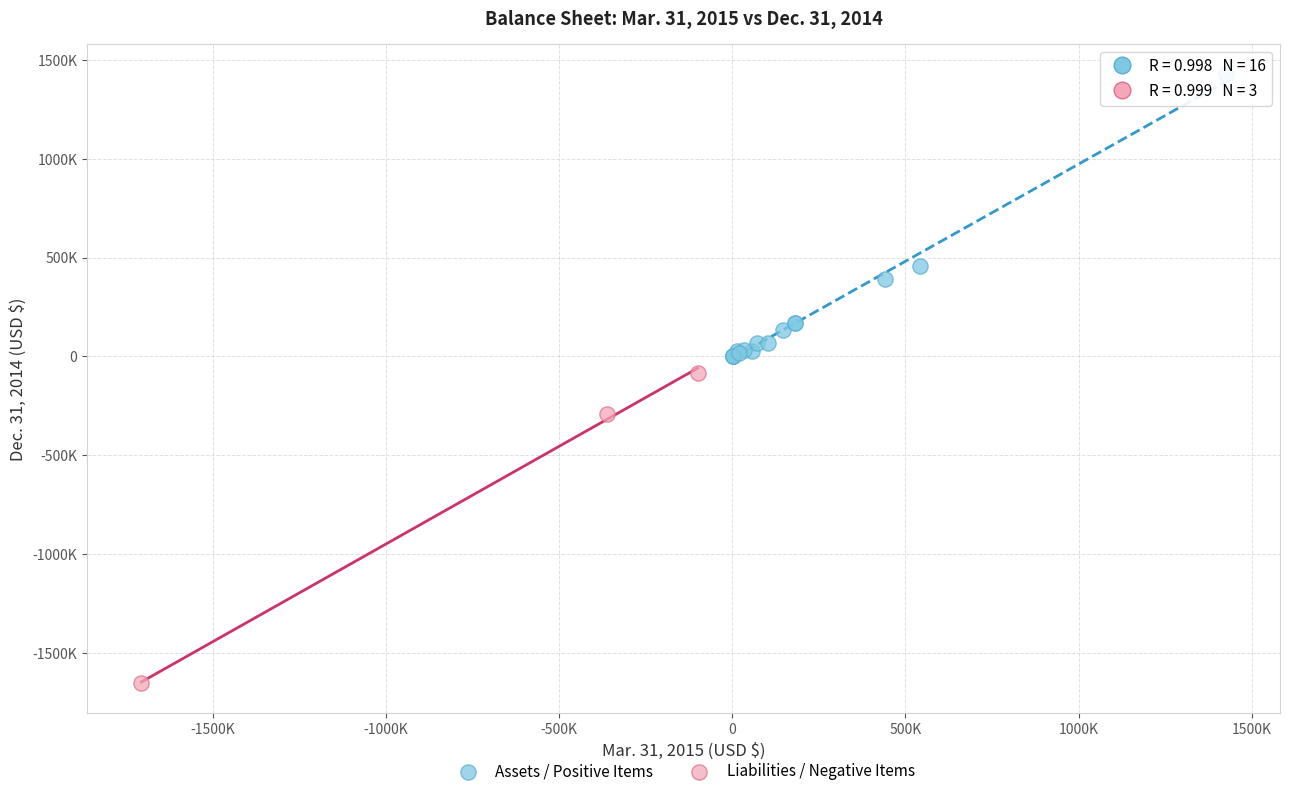

Which series reaches the maximum Y coordinate?

Assets / Positive Items